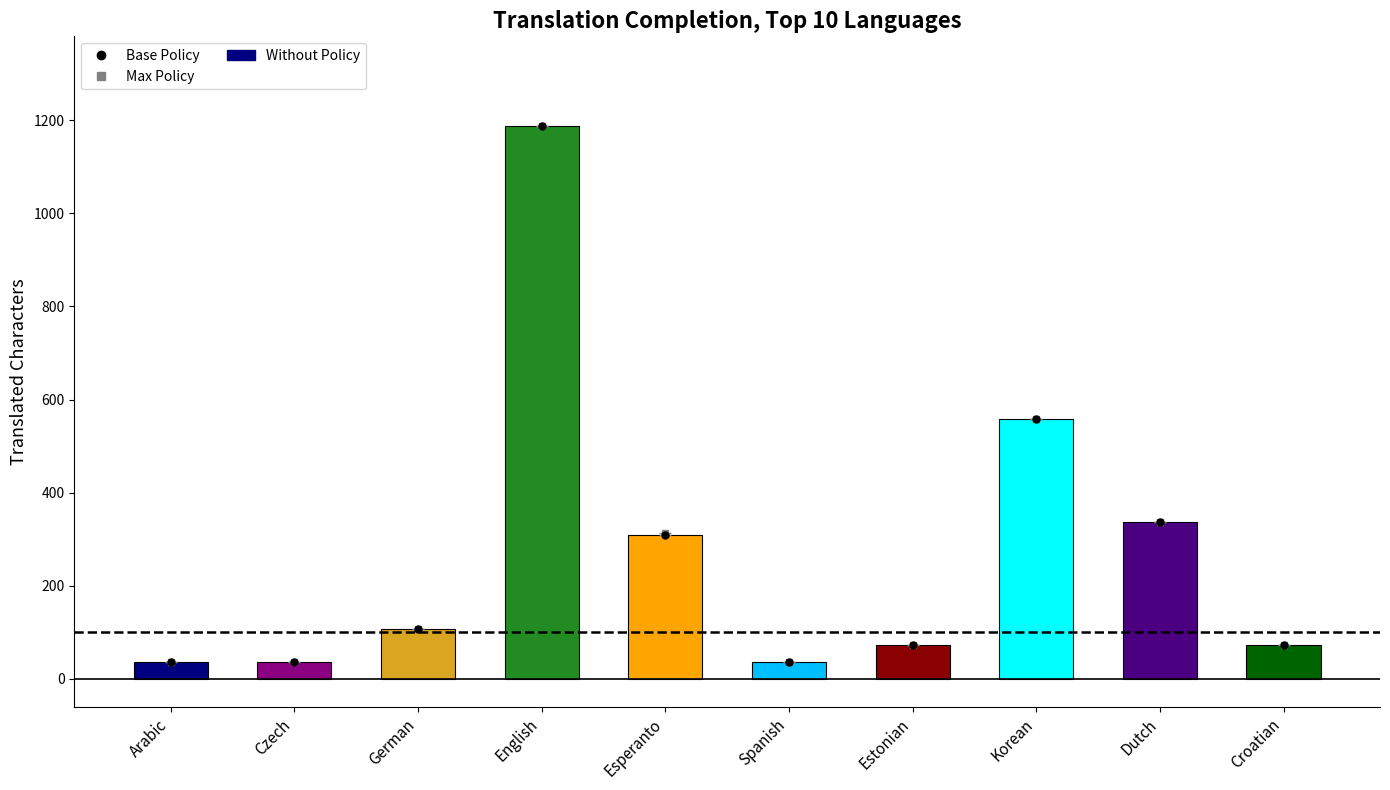

Which category has the lowest value across all series?

Arabic